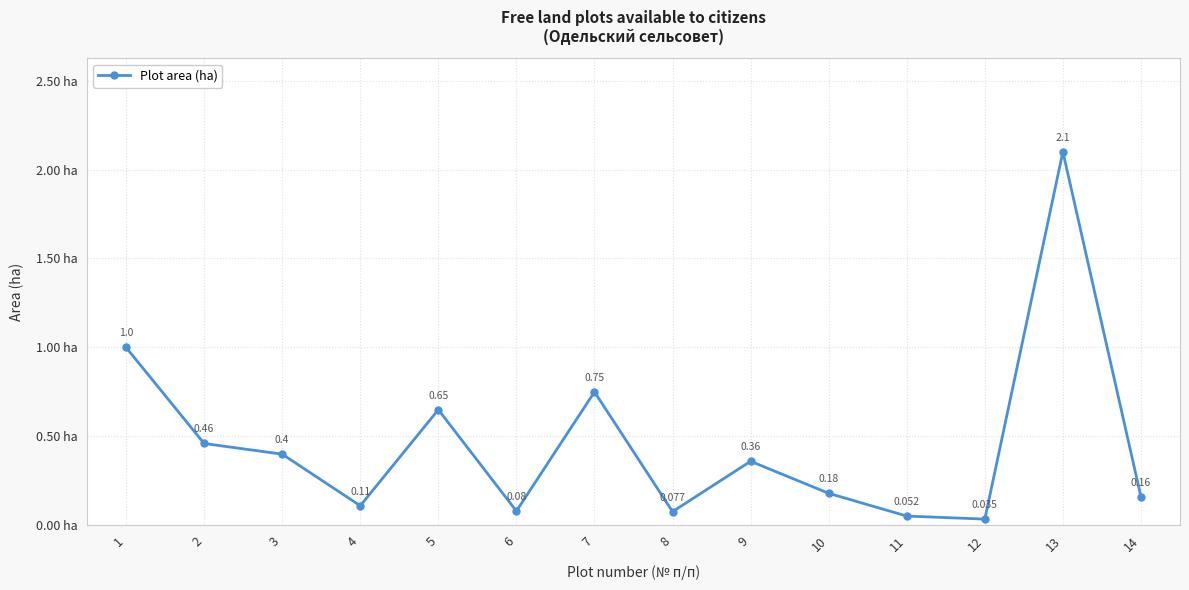

True or false: the data has more than 1 interior local peaks.

True